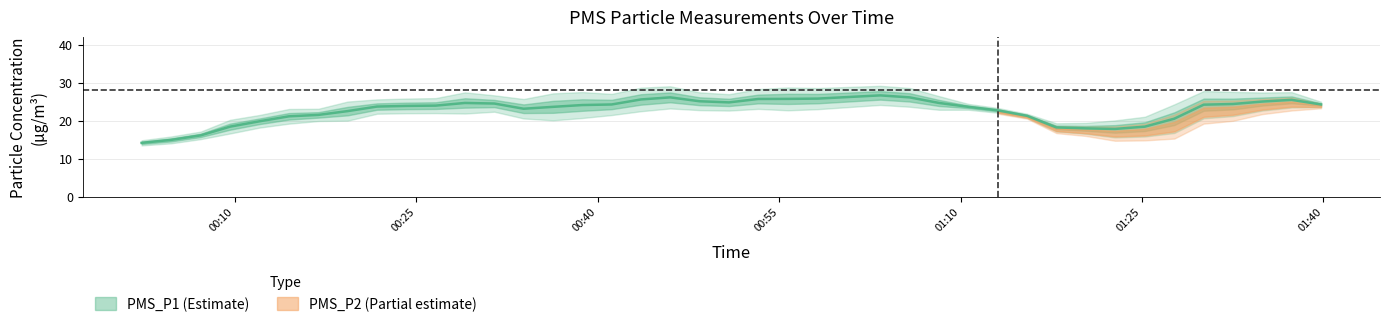

What are all the series names shown in the legend?

PMS_P1, PMS_P2